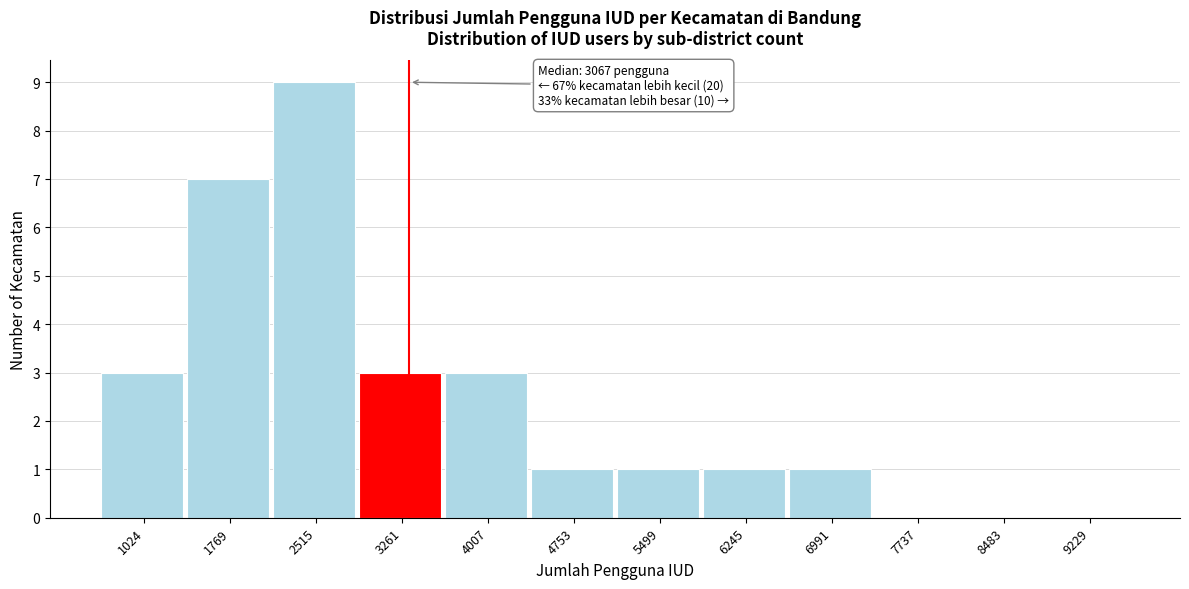

Reading left to right, what are all the values shown in this chart?

1024=3	1769=7	2515=9	3261=3	4007=3	4753=1	5499=1	6245=1	6991=1	7737=0	8483=0	9229=0